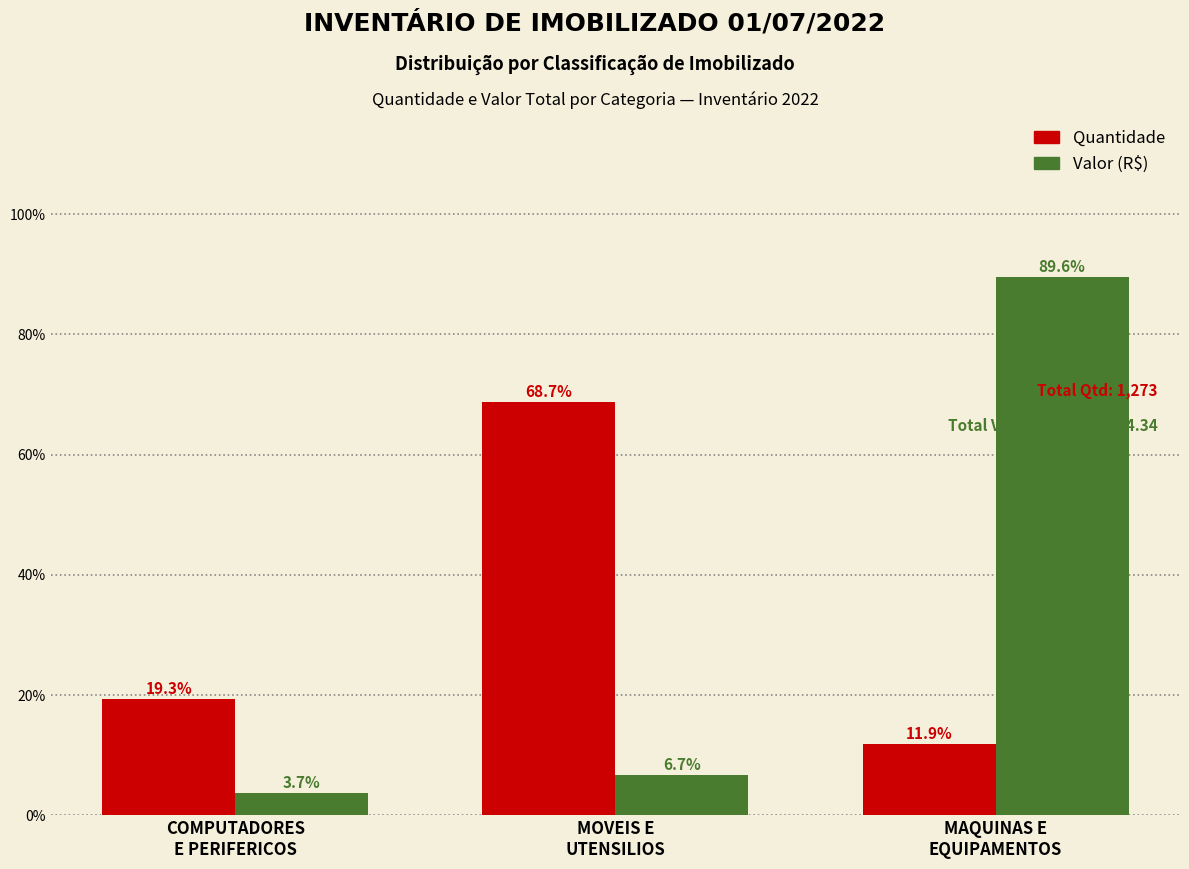

Reading left to right, transcribe all the data shown in this chart.

Quantidade: 19.3	68.7	11.9
Valor (R$): 3.7	6.7	89.6